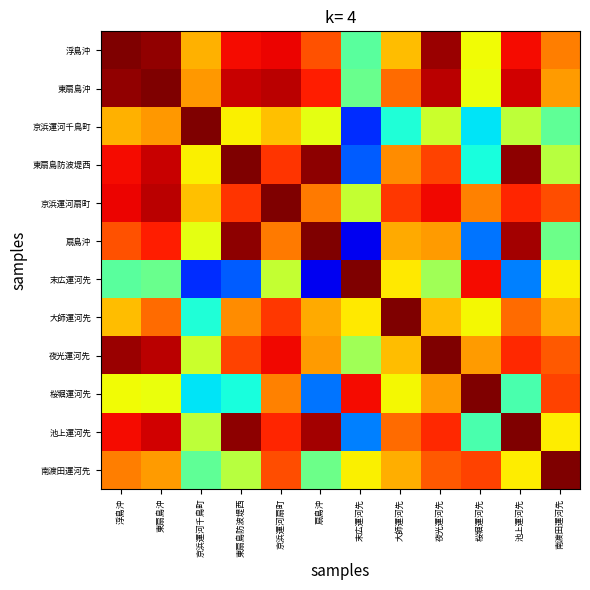

At how many categories does at least one series exceed 0?

12